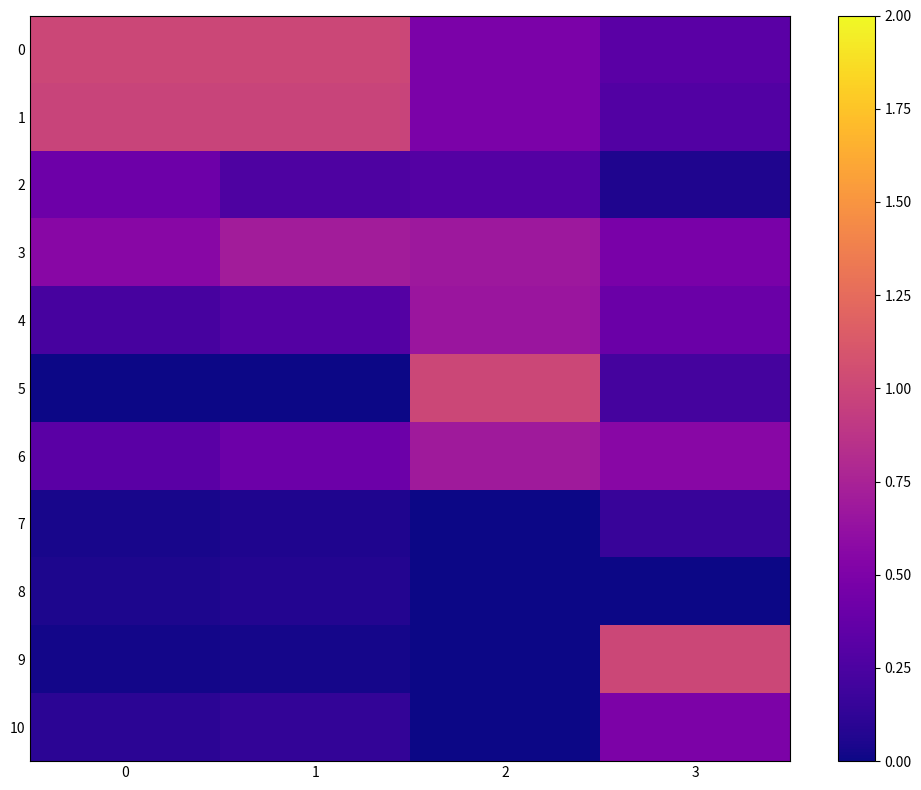

At 0, list the series in order from largest to smallest.

row_0, row_1, row_3, row_2, row_6, row_4, row_10, row_8, row_7, row_9, row_5